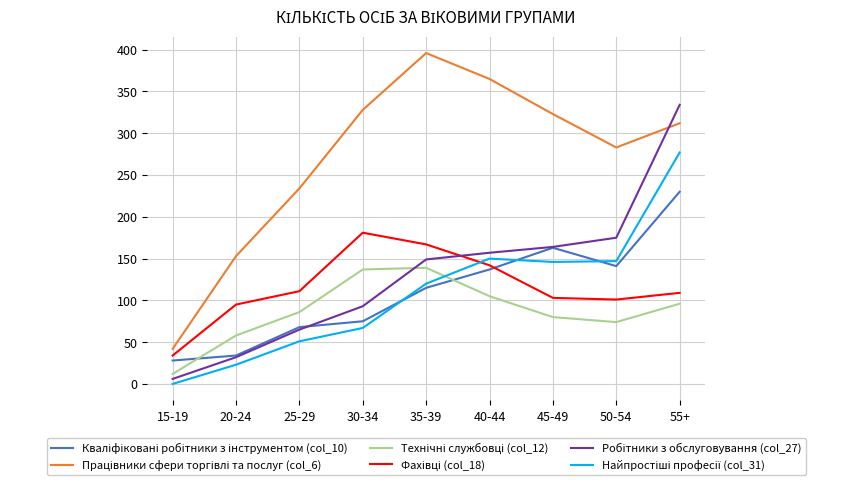

At which category is the sum across all series the highest?

55+